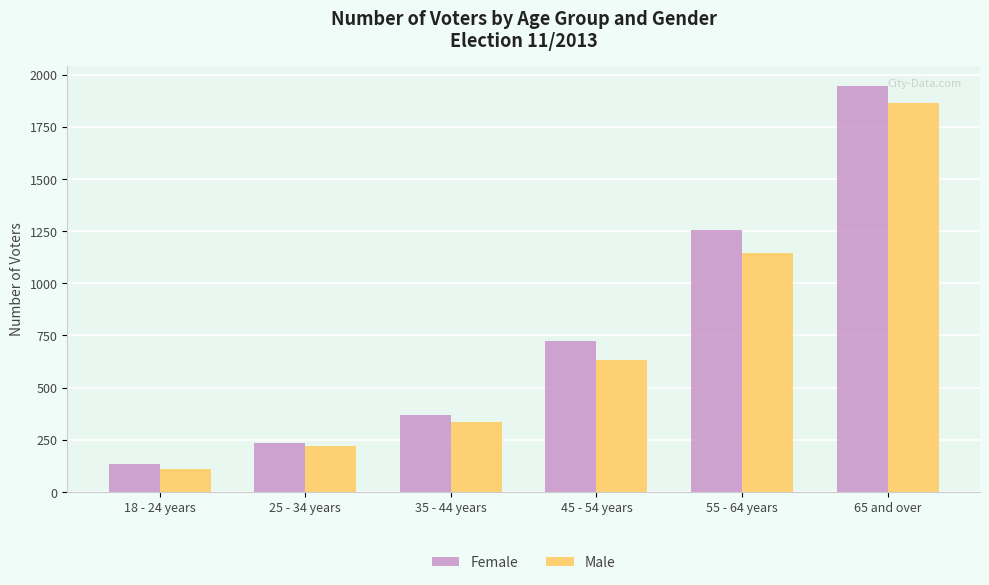

What are all the series names shown in the legend?

Female, Male